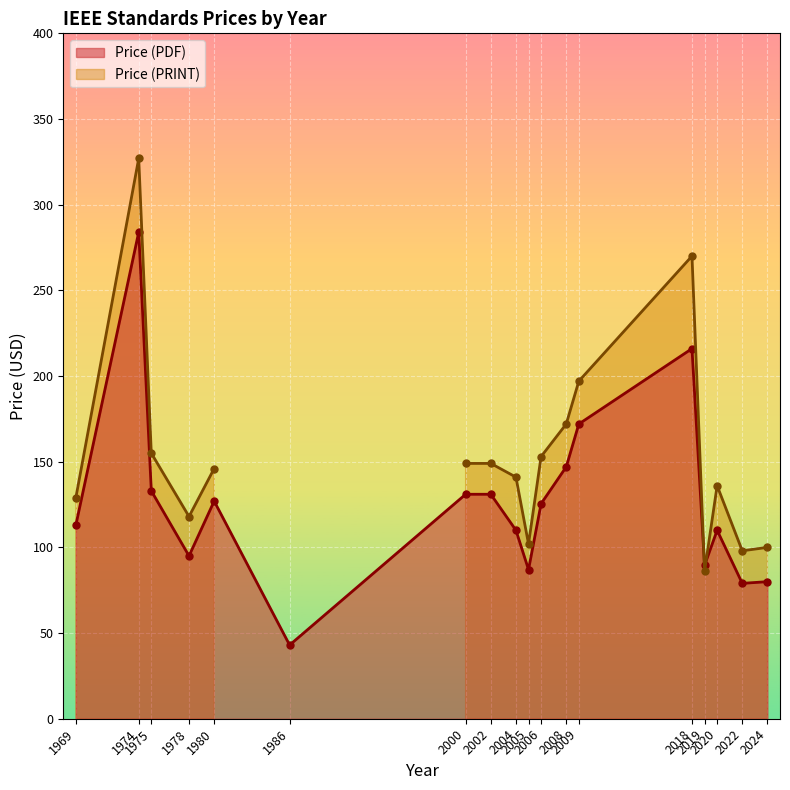

What are all the series names shown in the legend?

Price (PDF), Price (PRINT)